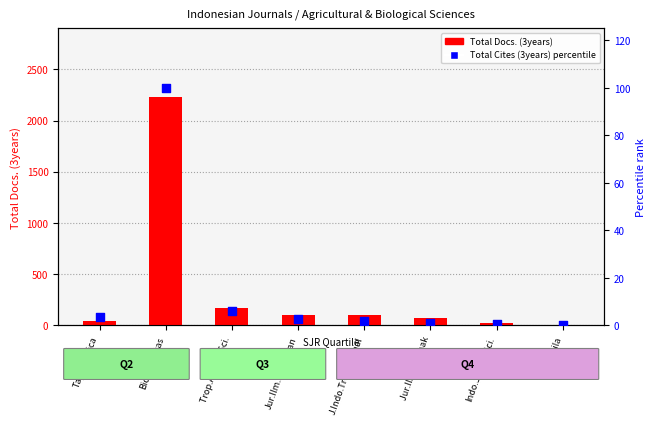

Which series reaches the maximum Y coordinate?

Total Docs. (3years)